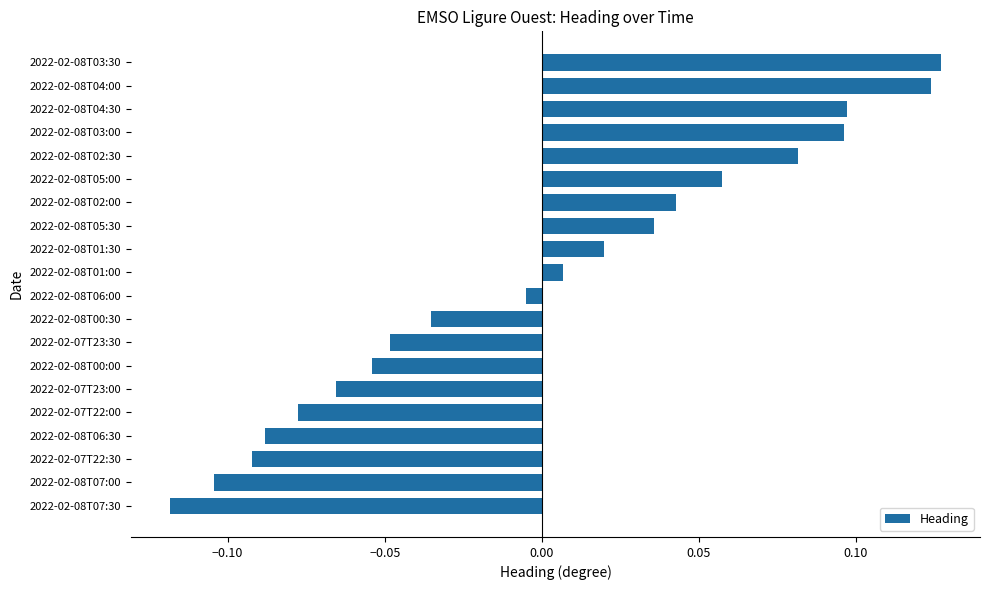

Count the number of categories in the chart.

20